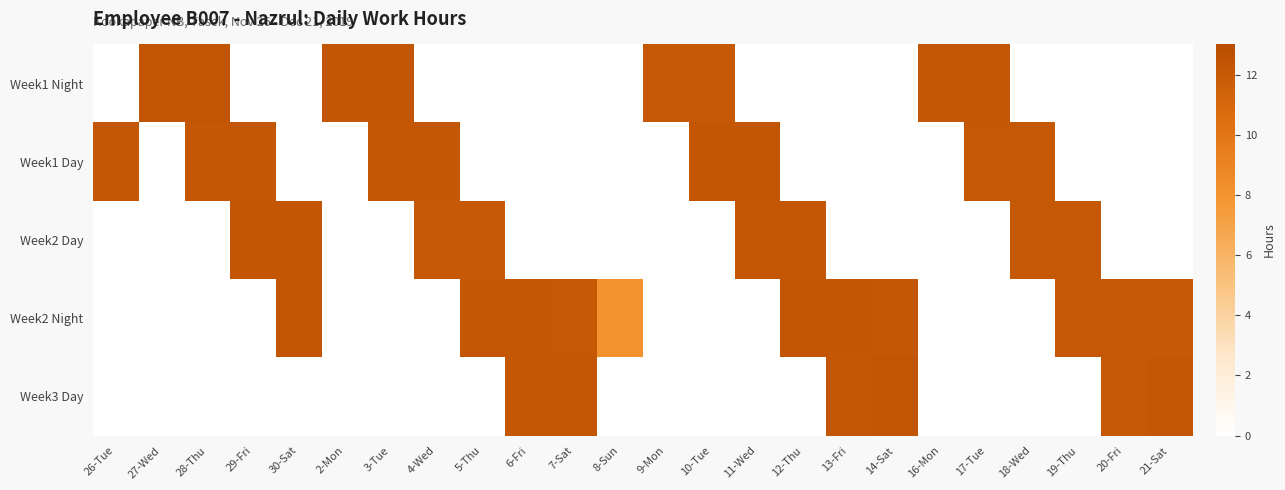

Which category has the highest value across all series?

27-Wed